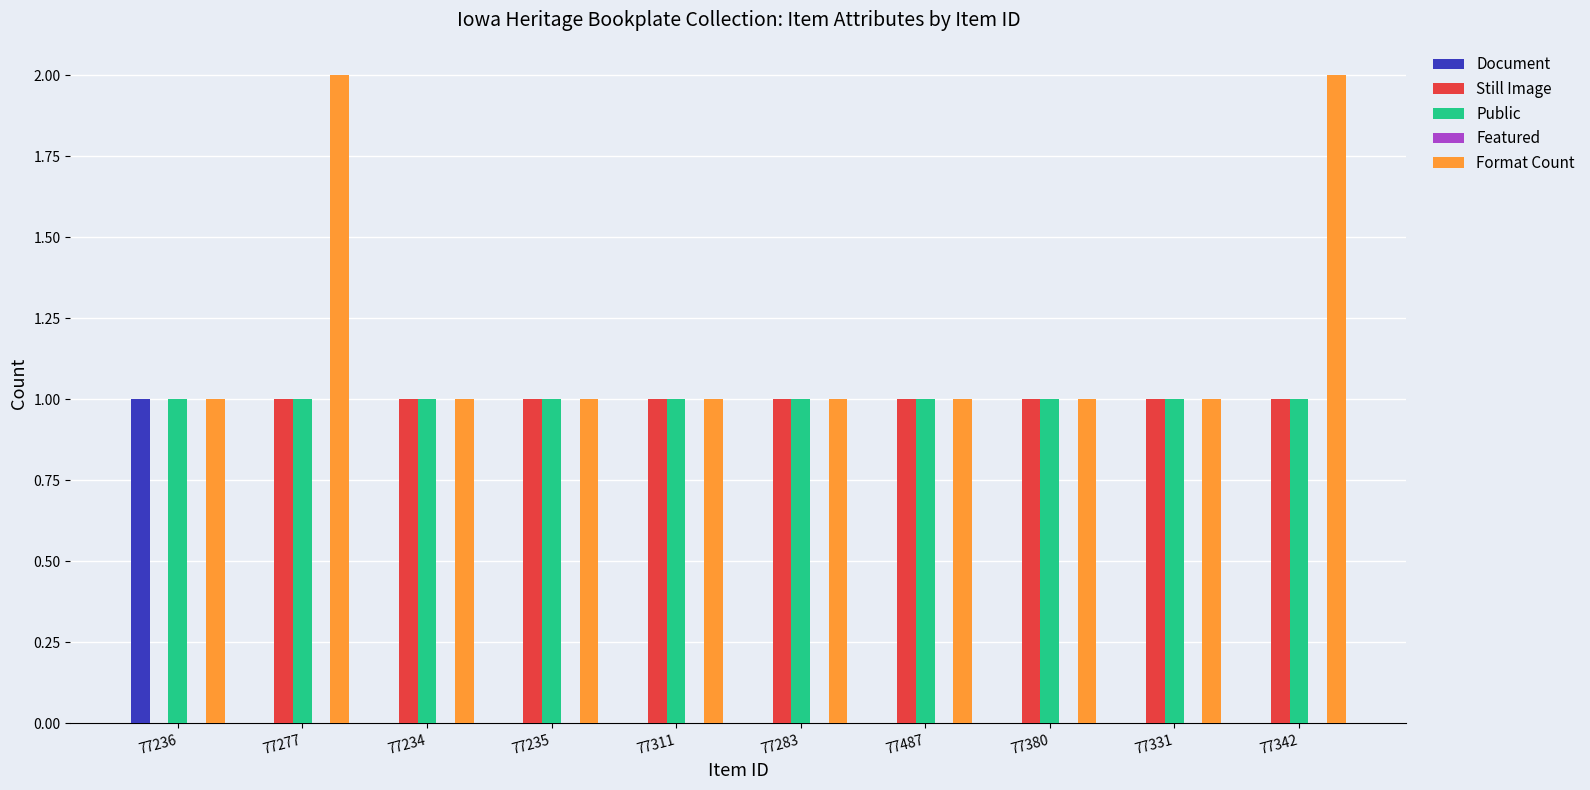

Is the value of Format Count at 77235 greater than the value of Document at 77311?

Yes